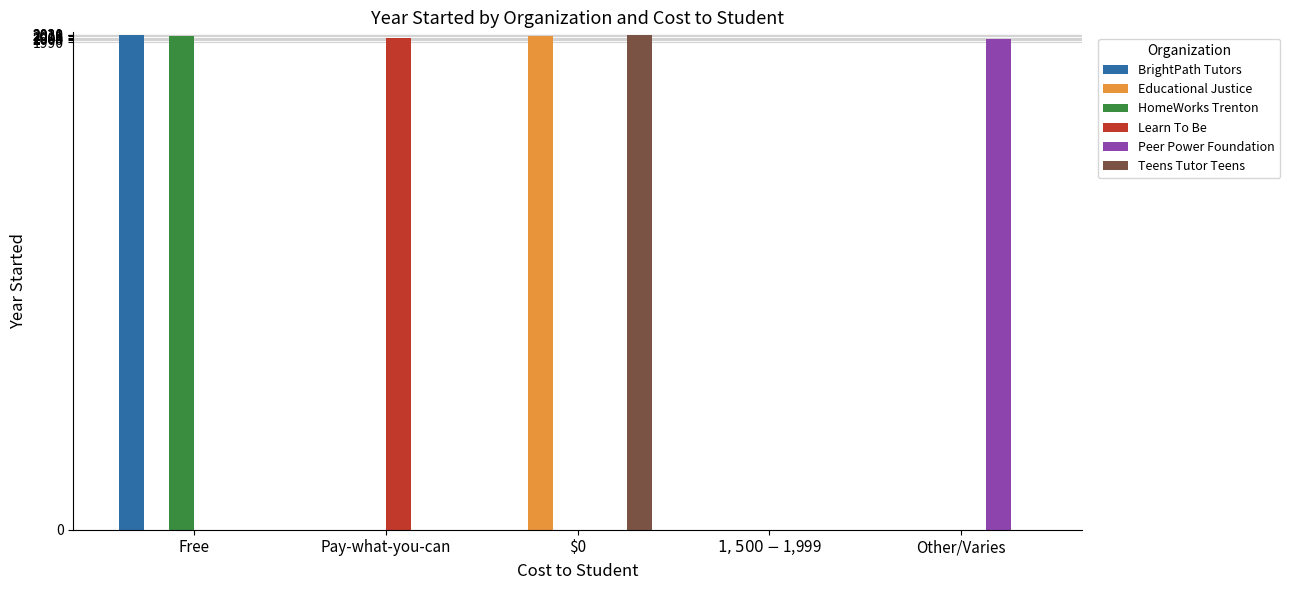

What is the greatest value displayed?

2020